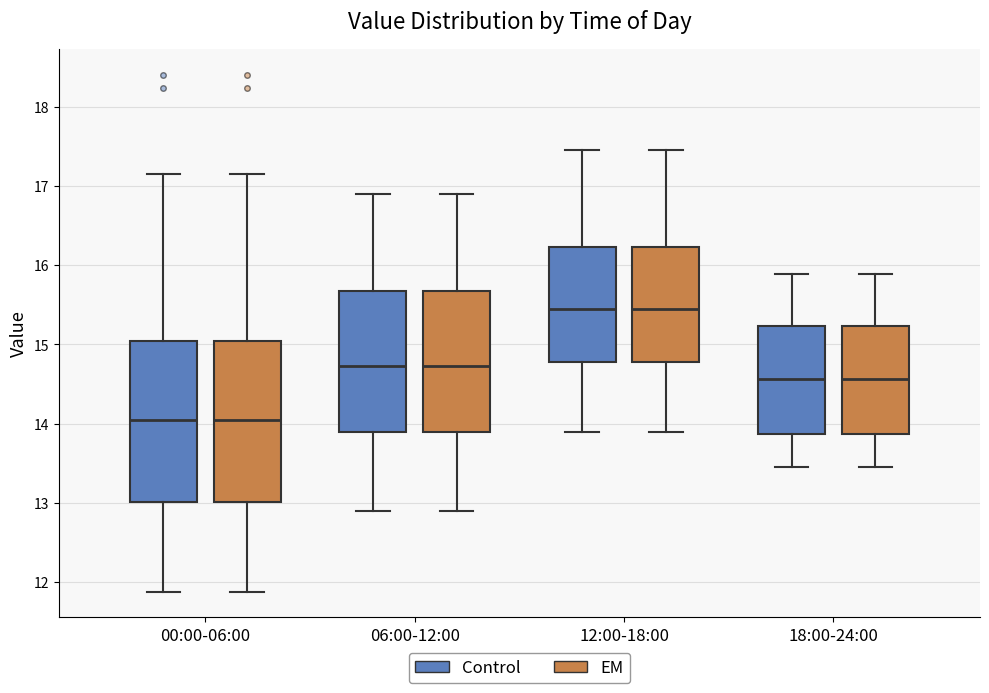

Reading left to right, transcribe this box plot: for each box, give where its median line is, the range the box spans, and where its two whiskers end, as read against the y-axis. The values are not printed on the chart, so give them approximately, as read against the axis.

00:00-06:00 (Control): median 14.1, box 13.0 to 15.0, whiskers 11.9 to 17.2
00:00-06:00 (EM): median 14.1, box 13.0 to 15.0, whiskers 11.9 to 17.2
06:00-12:00 (Control): median 14.7, box 13.9 to 15.7, whiskers 12.9 to 16.9
06:00-12:00 (EM): median 14.7, box 13.9 to 15.7, whiskers 12.9 to 16.9
12:00-18:00 (Control): median 15.5, box 14.8 to 16.2, whiskers 13.9 to 17.5
12:00-18:00 (EM): median 15.5, box 14.8 to 16.2, whiskers 13.9 to 17.5
18:00-24:00 (Control): median 14.6, box 13.9 to 15.2, whiskers 13.5 to 15.9
18:00-24:00 (EM): median 14.6, box 13.9 to 15.2, whiskers 13.5 to 15.9